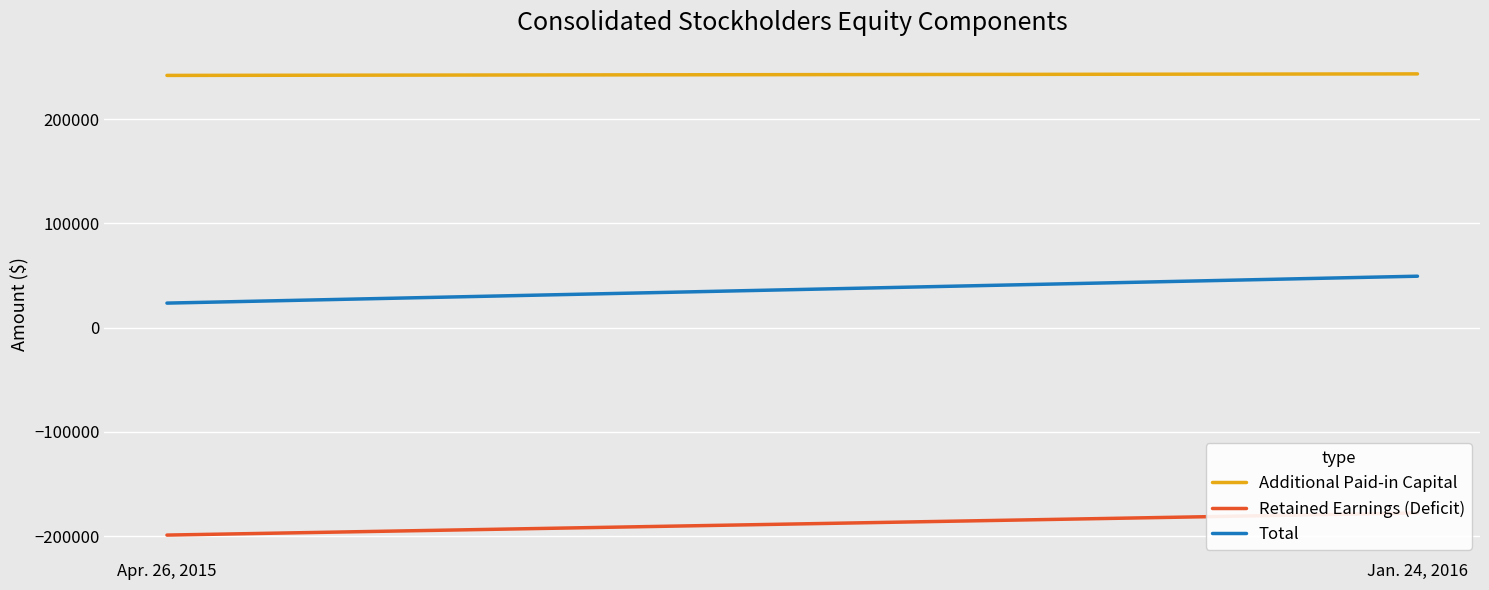

What is the difference between the maximum and minimum values in the Additional Paid-in Capital series?

1454